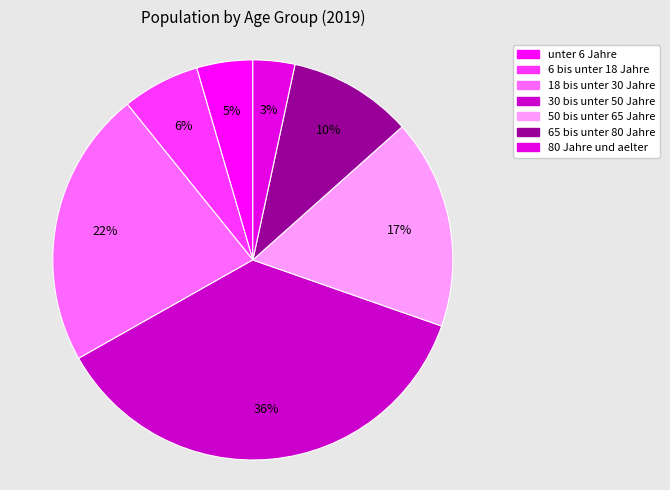

How much of the chart is everything except 50 bis unter 65 Jahre?

83.1%